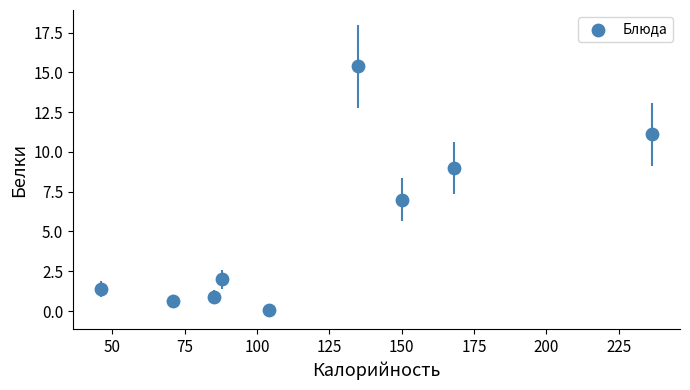

What is the average X value?

120.4